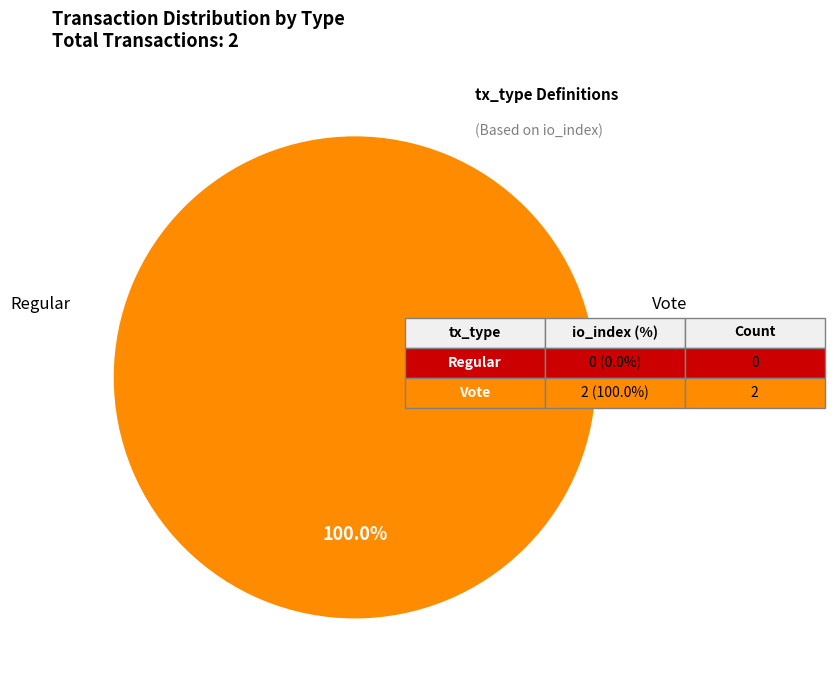

Does Regular represent more than half of the total?

No